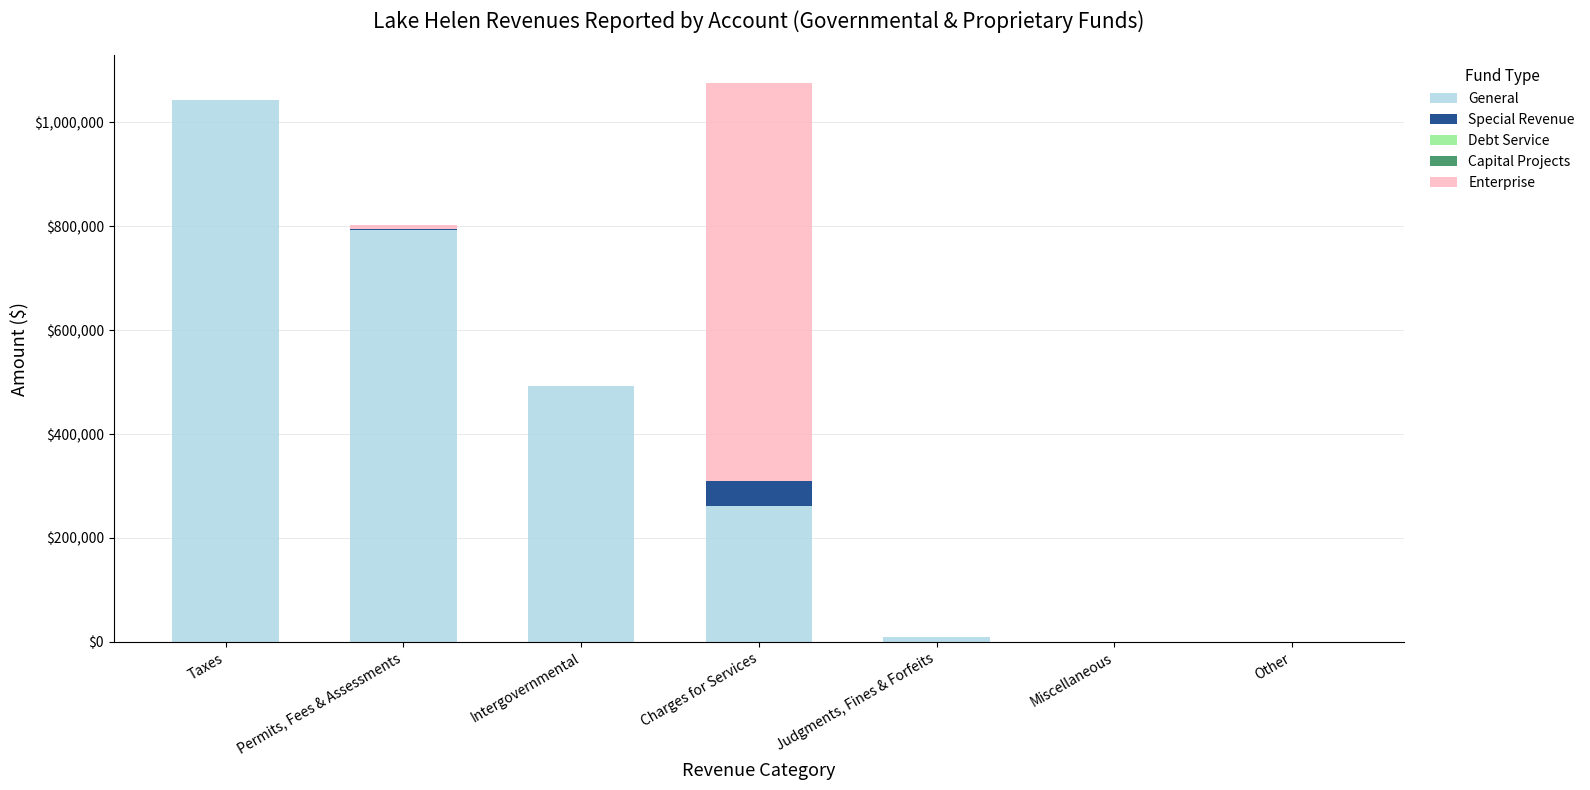

Reading left to right, what are the values for General?

Taxes=1043633	Permits, Fees & Assessments=792152	Intergovernmental=492336	Charges for Services=260725	Judgments, Fines & Forfeits=10145	Miscellaneous=0	Other=0